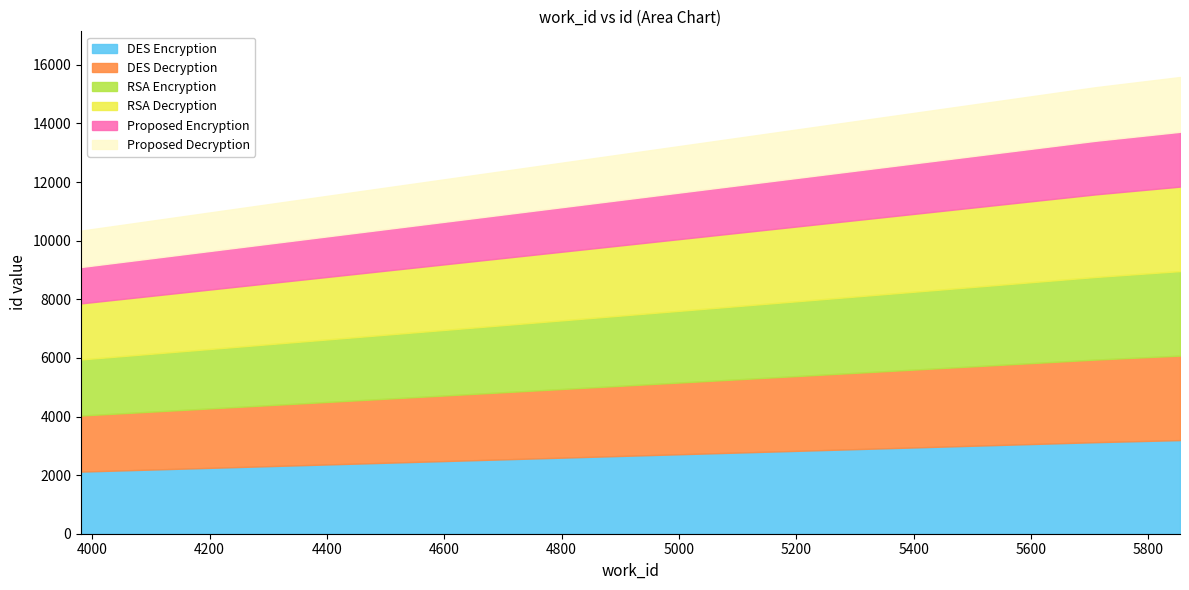

What is the difference between the second highest and minimum values?

4895